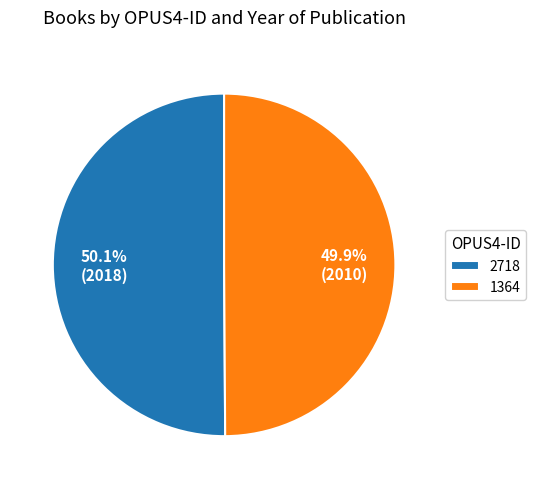

Approximately how many times larger is the value at 1364 compared to 2718?

1.0